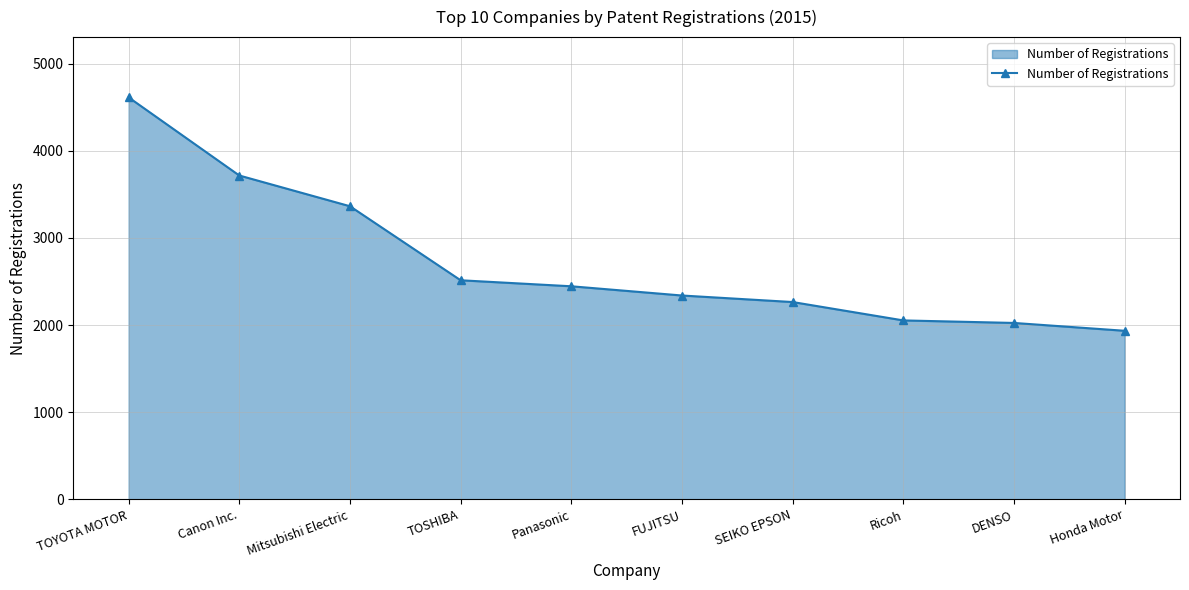

Between Canon Inc. and Mitsubishi Electric, which is larger?

Canon Inc.